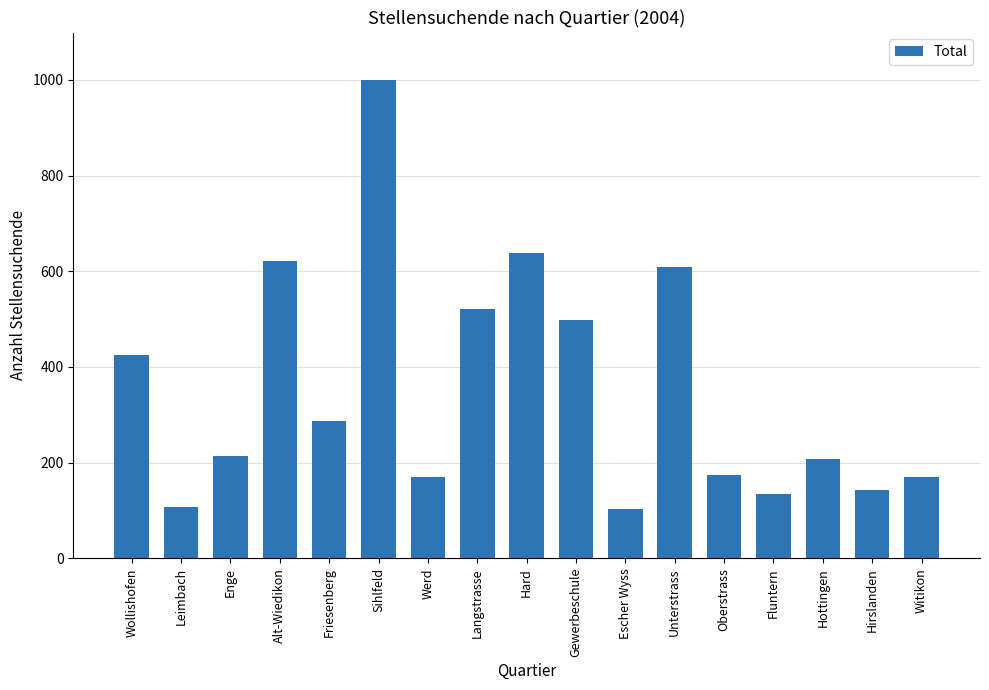

What is the label of the 2nd bar from the right?

Hirslanden